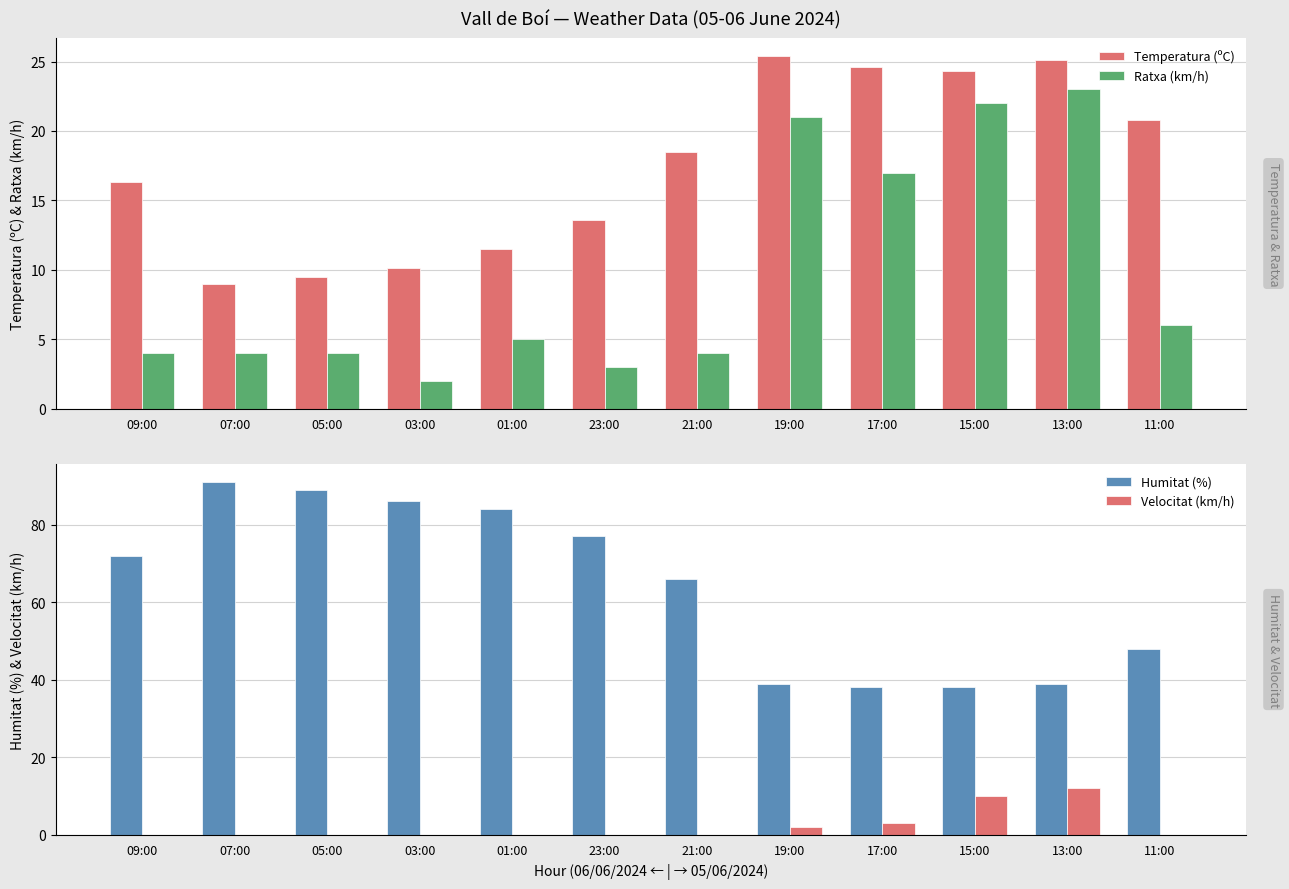

What is the spread (max minus min) of values at 01:00?

84.0